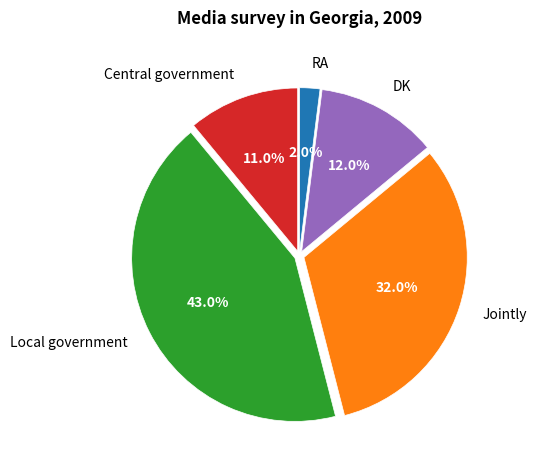

Which category has the smallest portion of the pie?

RA